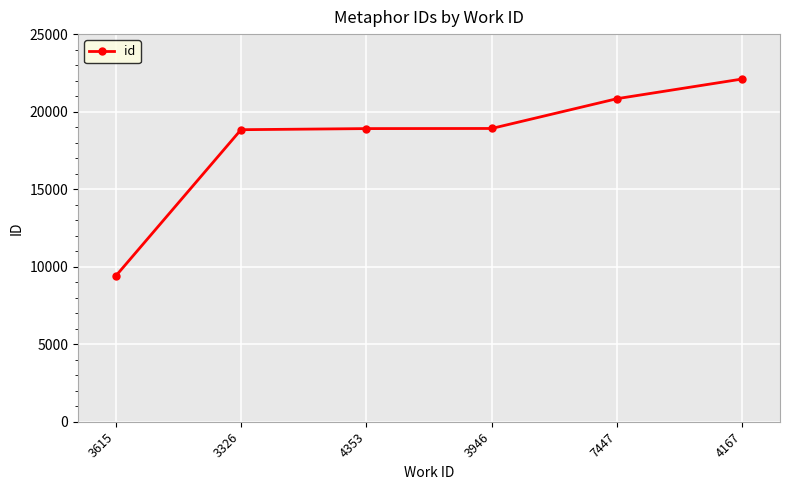

The chart shows a value of 22106 at 4167. True or false?

True